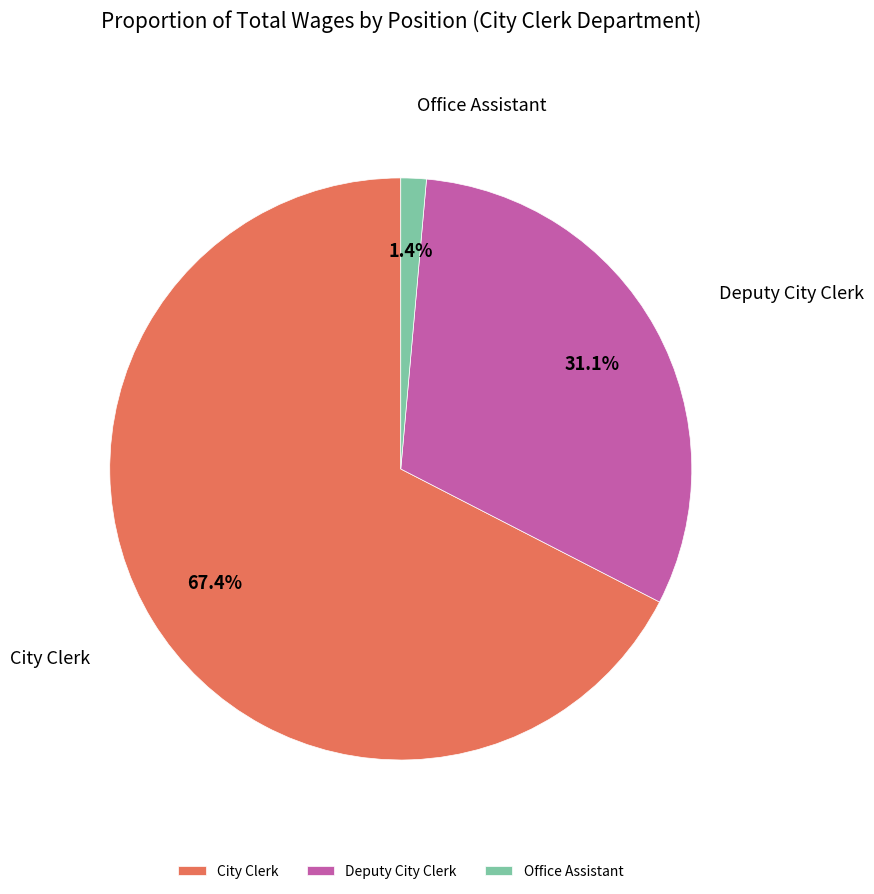

Which slice is the smallest?

Office Assistant